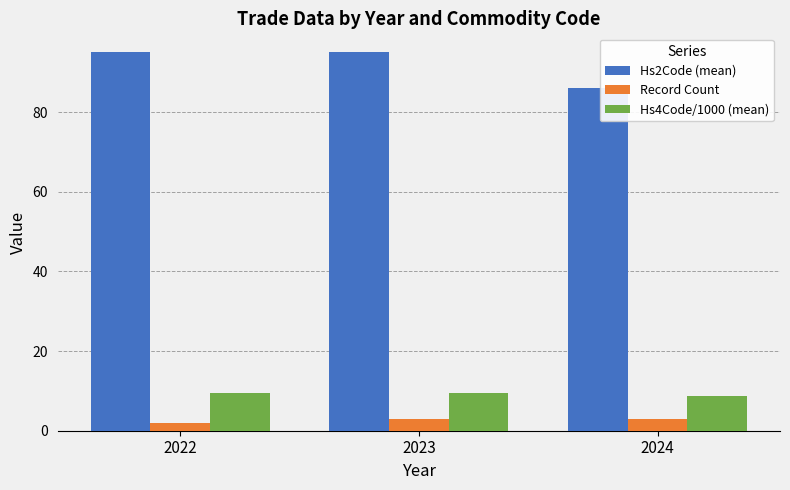

Are the bars grouped side by side (vs. stacked)?

Yes